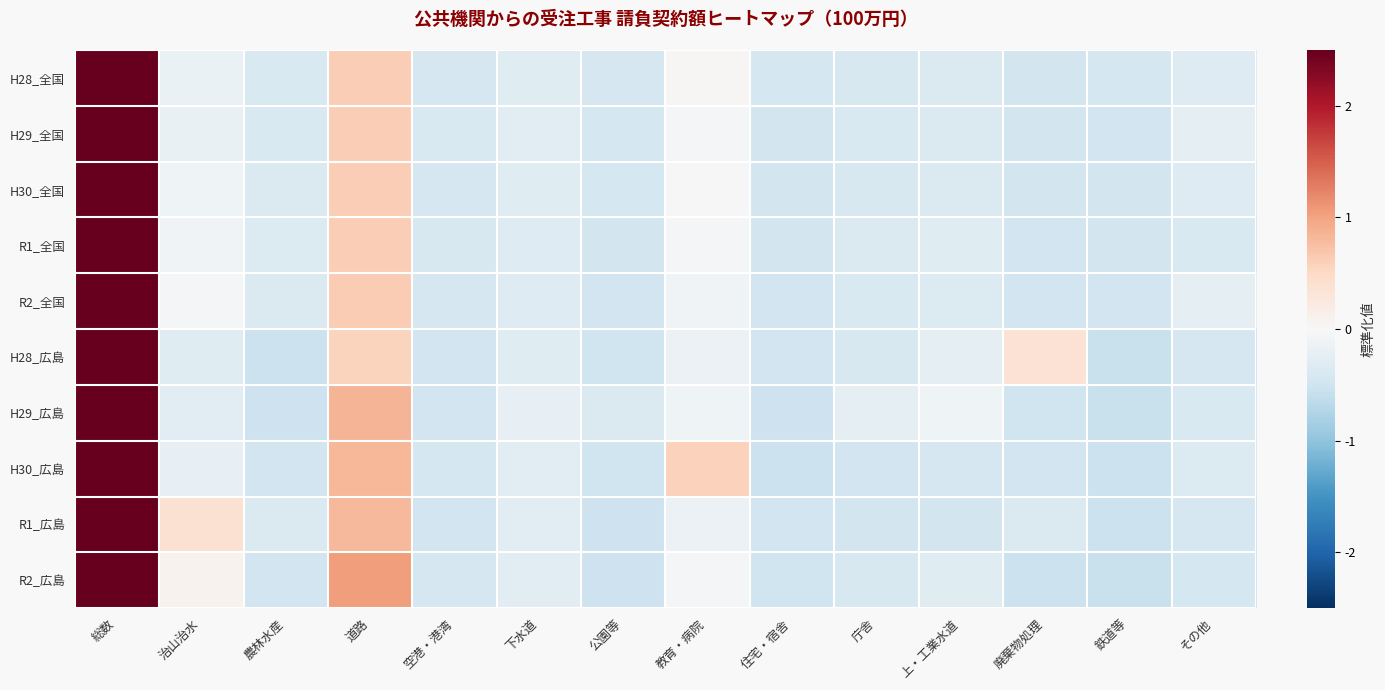

Count the number of data series in this chart.

10